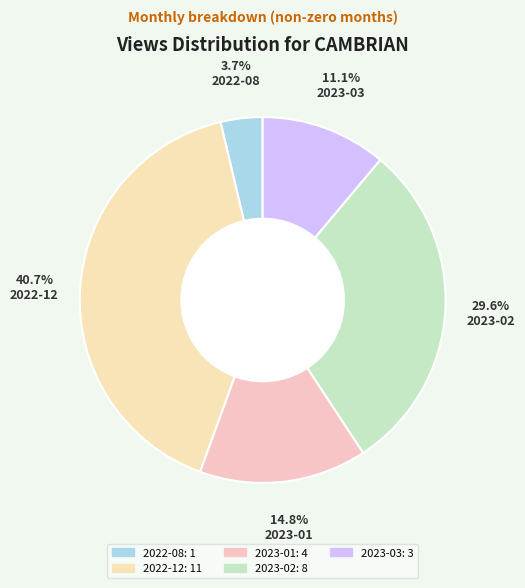

Is there any slice that represents more than half of the pie?

No